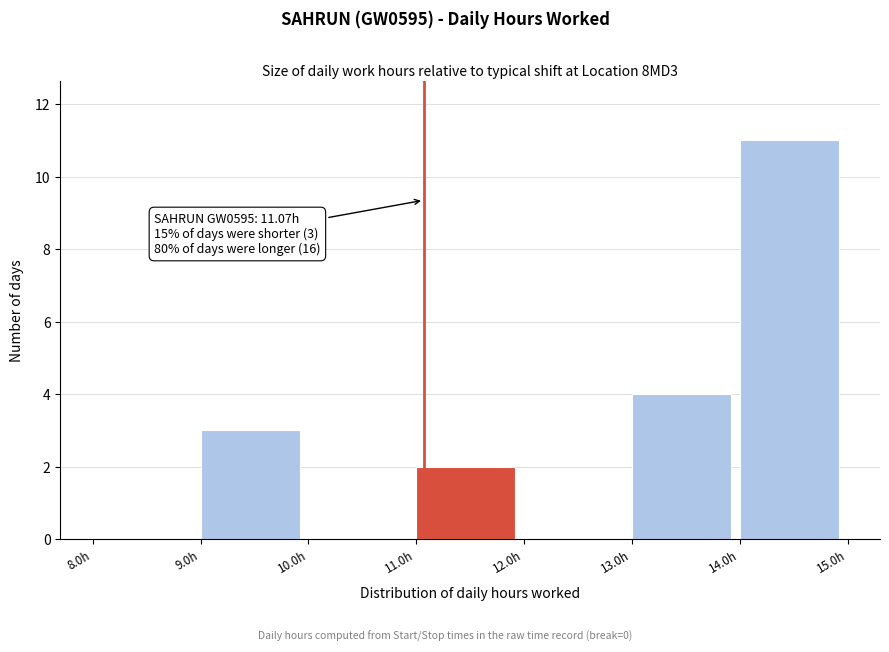

Over which range of the x-axis is the bar tallest?

14 to 15